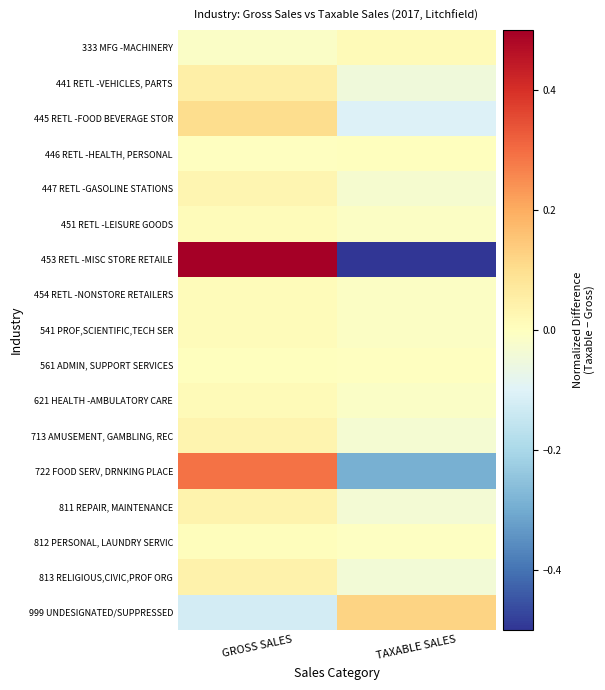

At which category is the sum across all series the highest?

GROSS SALES